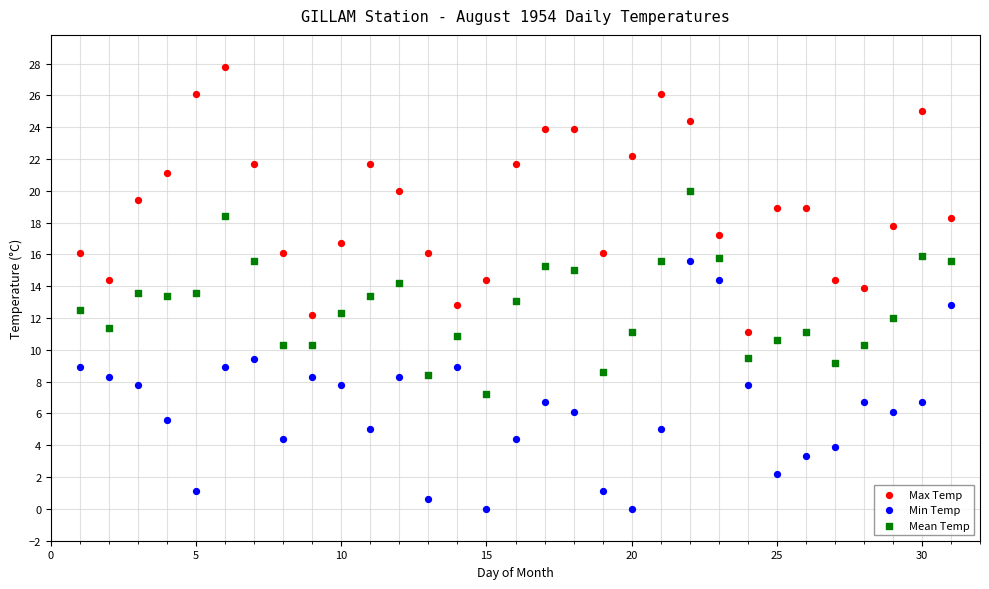

Across all data points, what is the range of X values (max minus min)?

30.0